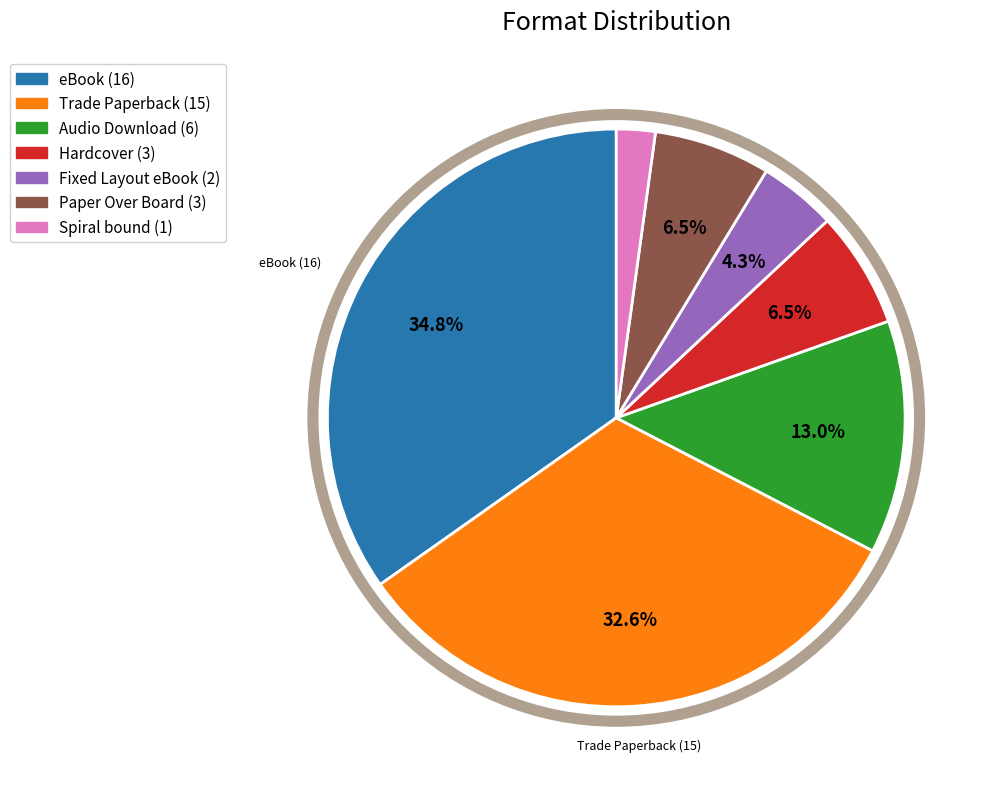

What is the smallest slice in the pie chart?

Spiral bound